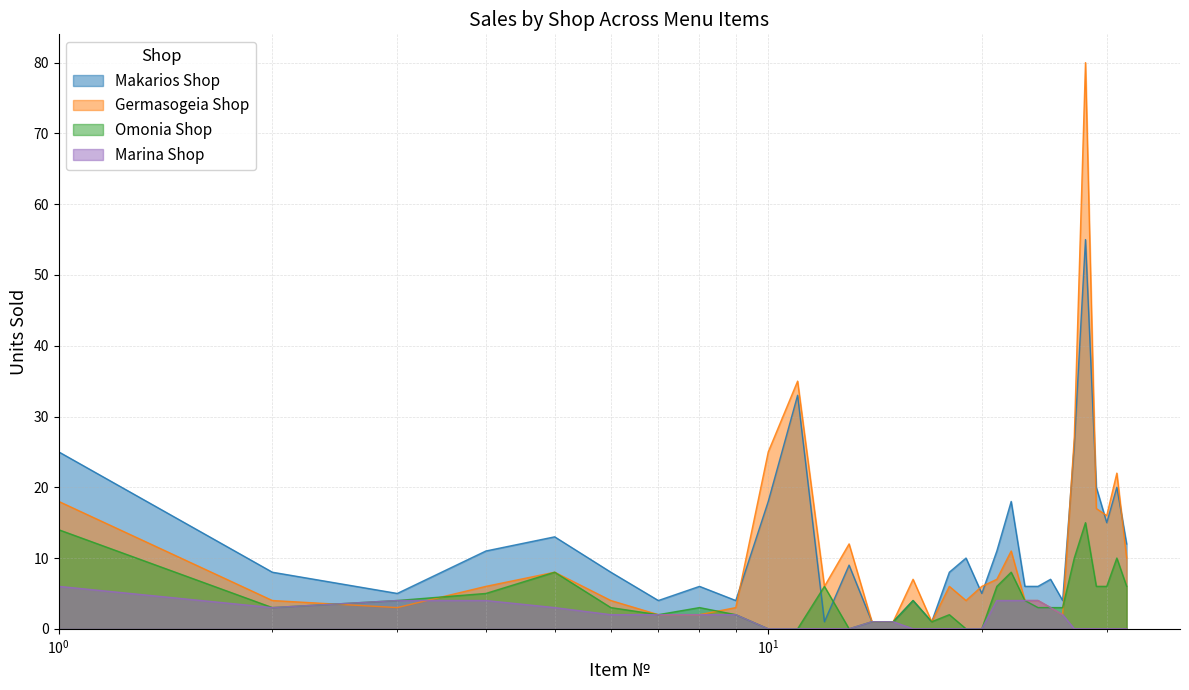

Which series has the largest range (max minus min)?

Germasogeia Shop